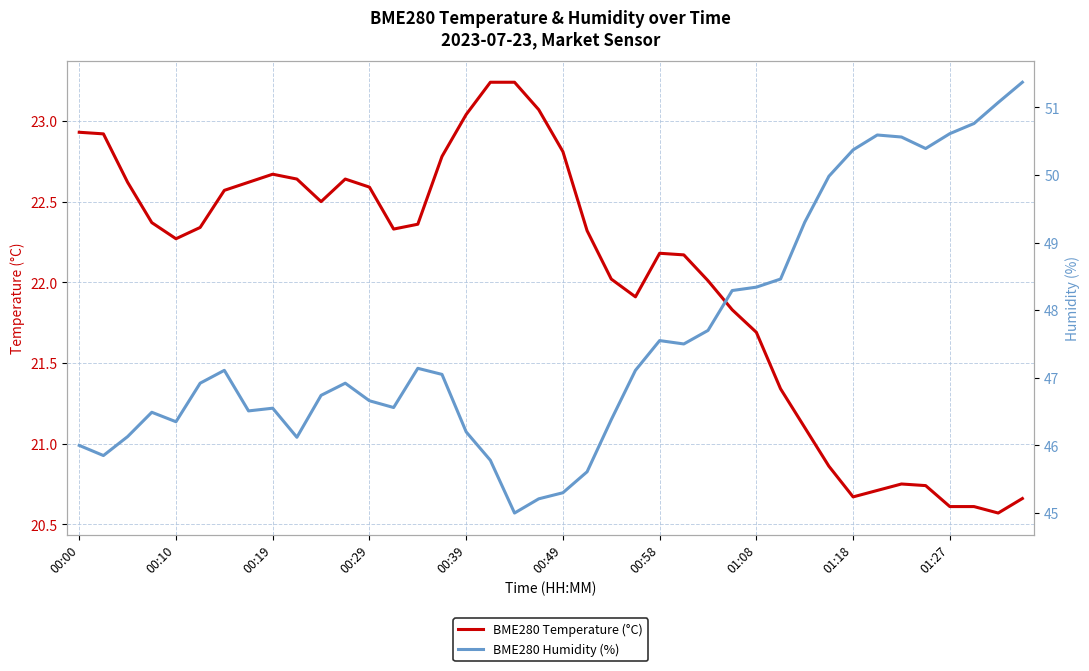

What value does the BME280 Temperature (°C) series have at 00:29?

22.6